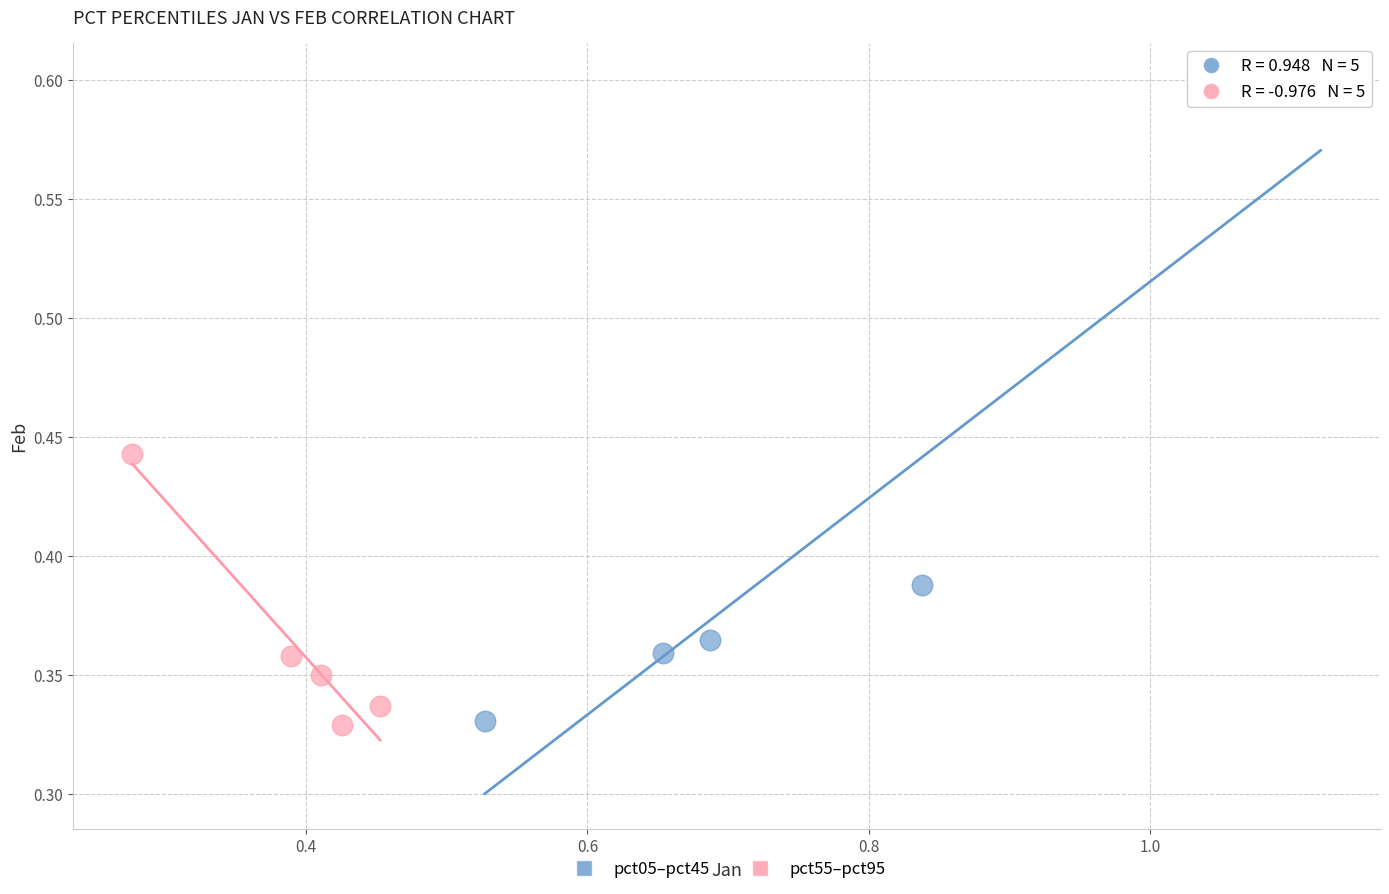

Which series has the widest spread of Y values?

pct05–pct45